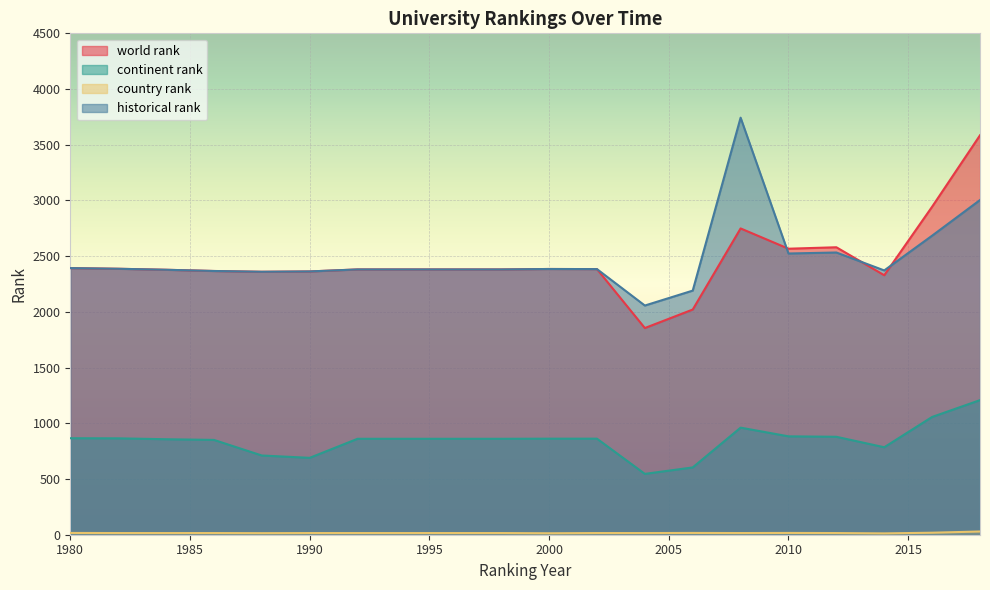

Where is the first local maximum for historical rank?

2000